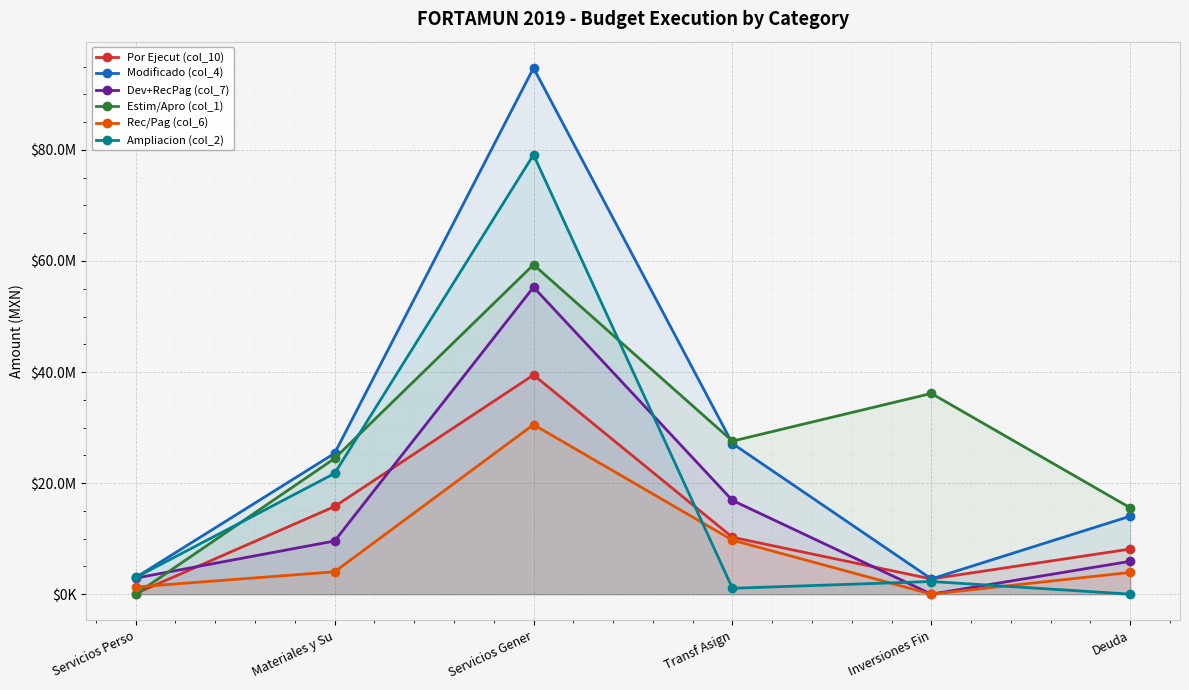

Between which two adjacent categories do Ampliacion (col_2) and Estim/Apro (col_1) first intersect?

Servicios Perso and Materiales y Su